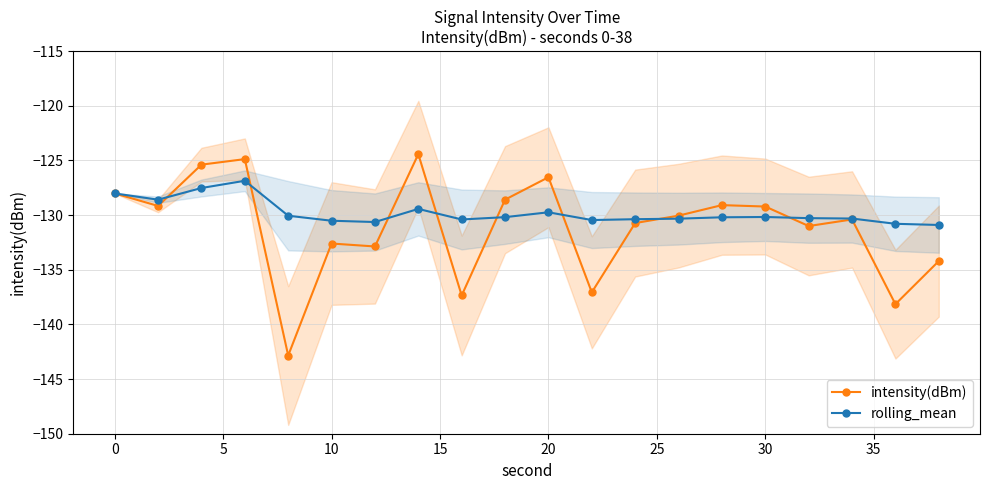

How many lines are shown in the chart?

2